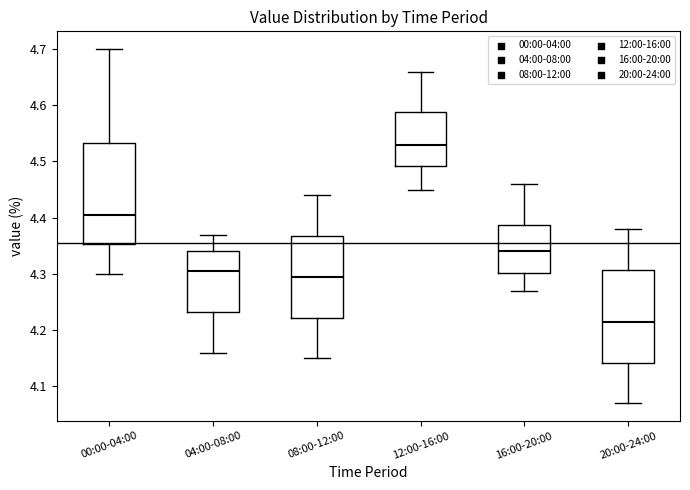

Reading left to right, read every box against the y-axis: the position of its median line, the range the box covers, and the ends of its whiskers. The values are not printed on the chart, so give them approximately, as read against the axis.

00:00-04:00: median 4.41, box 4.35 to 4.53, whiskers 4.30 to 4.70
04:00-08:00: median 4.31, box 4.23 to 4.34, whiskers 4.16 to 4.37
08:00-12:00: median 4.30, box 4.22 to 4.37, whiskers 4.15 to 4.44
12:00-16:00: median 4.53, box 4.49 to 4.59, whiskers 4.45 to 4.66
16:00-20:00: median 4.34, box 4.30 to 4.39, whiskers 4.27 to 4.46
20:00-24:00: median 4.22, box 4.14 to 4.31, whiskers 4.07 to 4.38